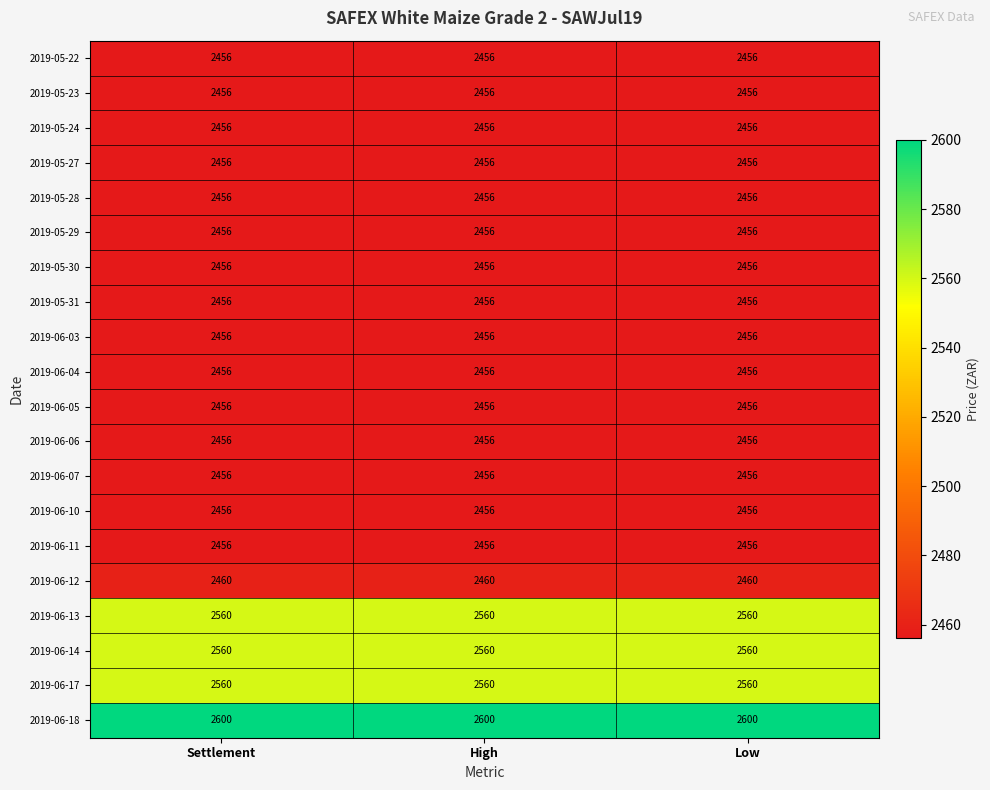

What is the approximate value of 2019-05-23 at Settlement?

2456